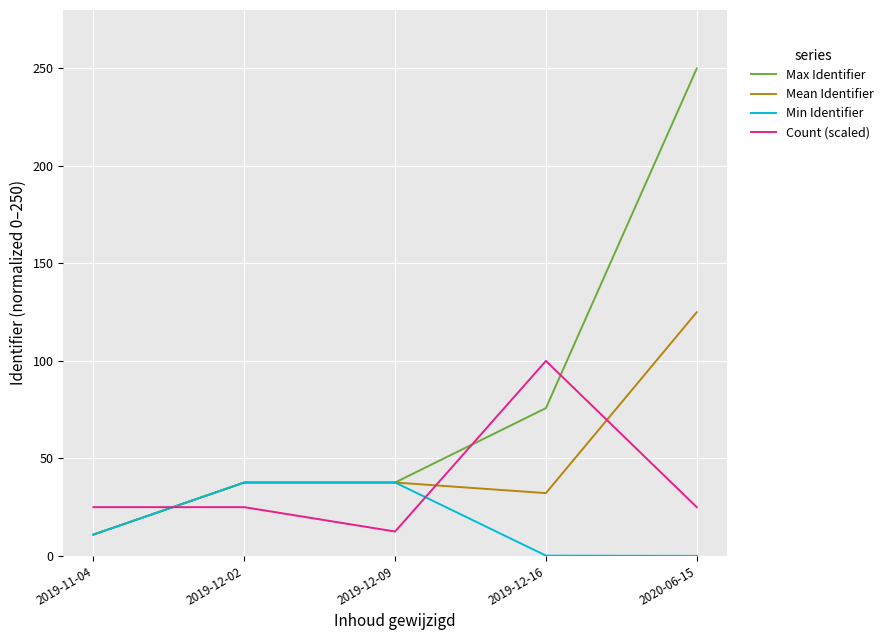

At which label does Max Identifier reach its minimum?

2019-11-04